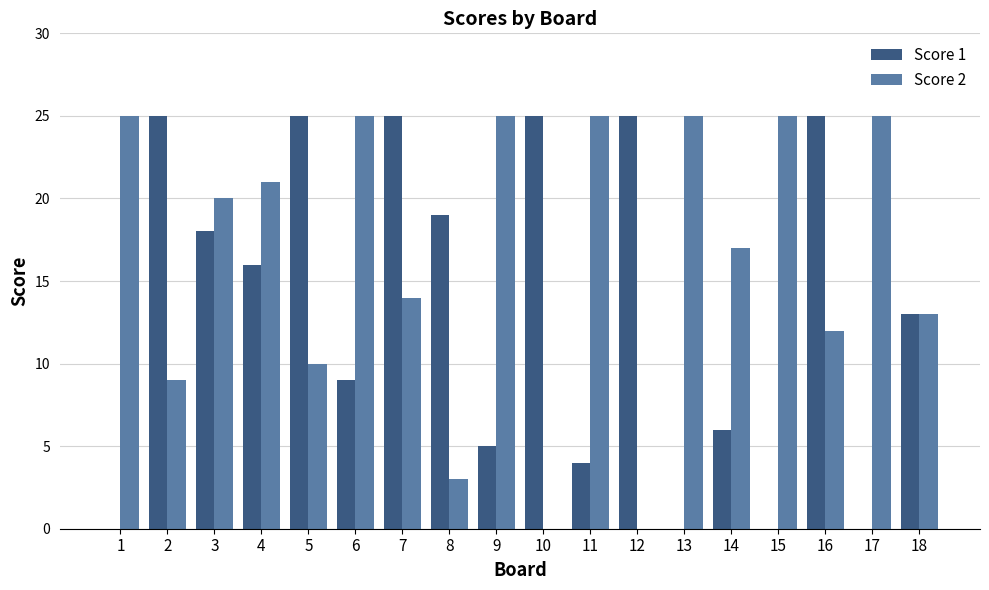

True or false: Score 1 has a value of 18 at 3.

True